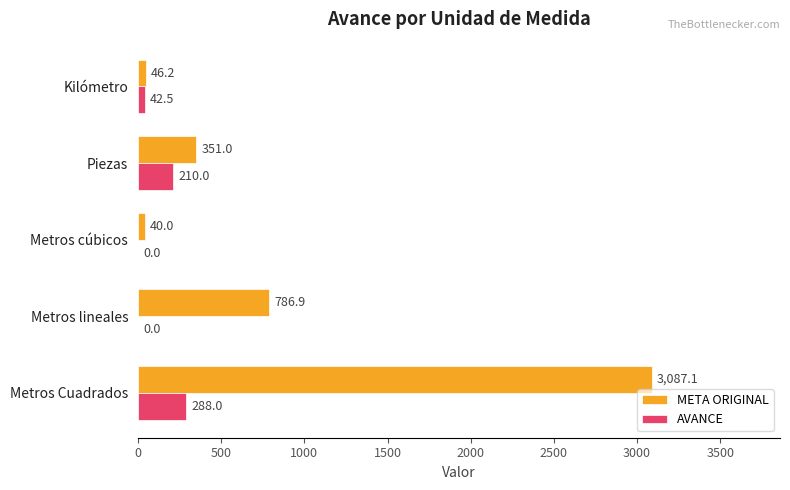

What is the maximum value shown in the chart?

3087.1